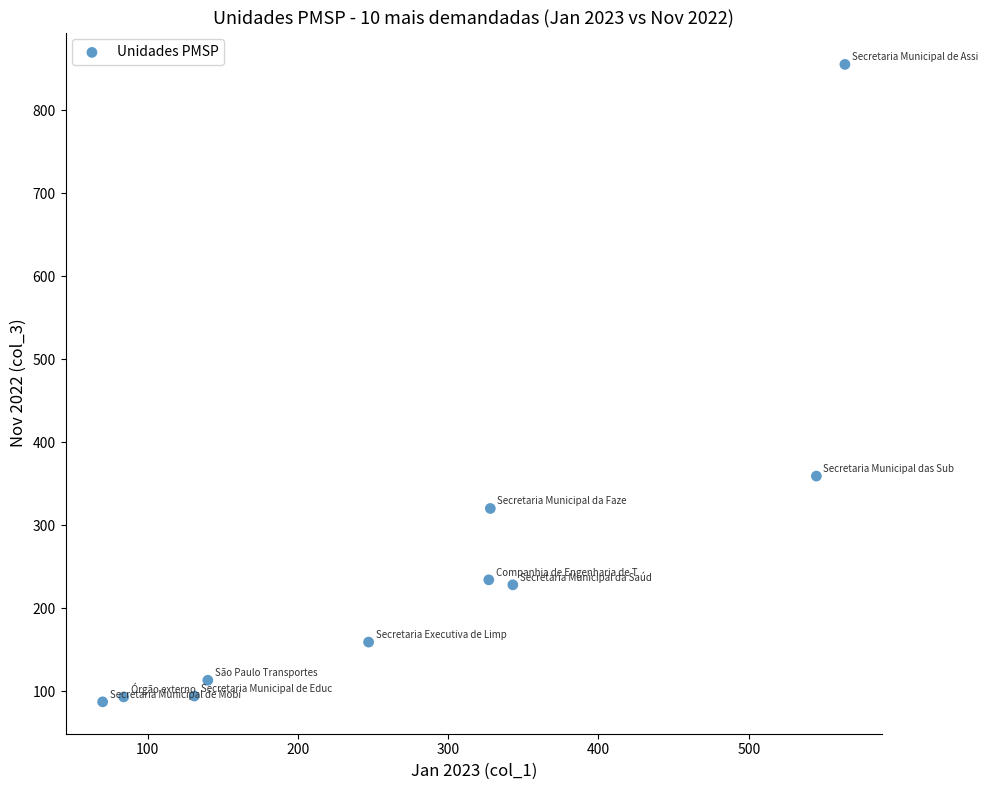

What Y value in the scatter plot is closest to 471?

359